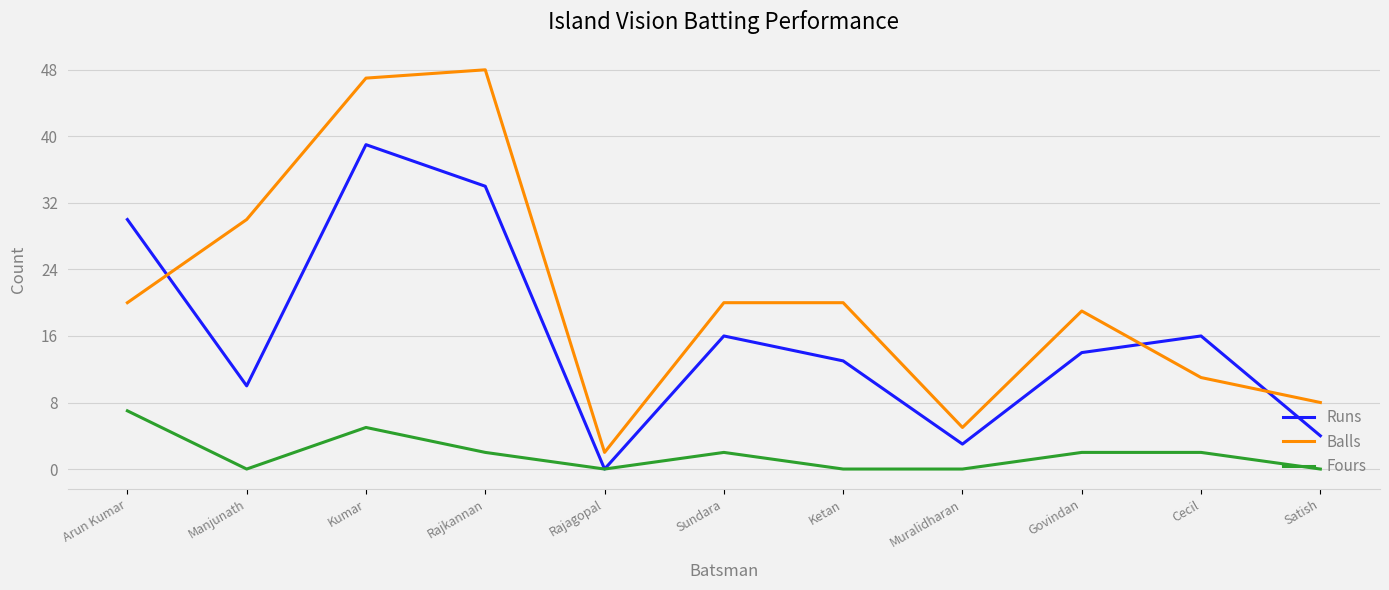

List the series in order of their overall mean, lowest first.

Fours, Runs, Balls